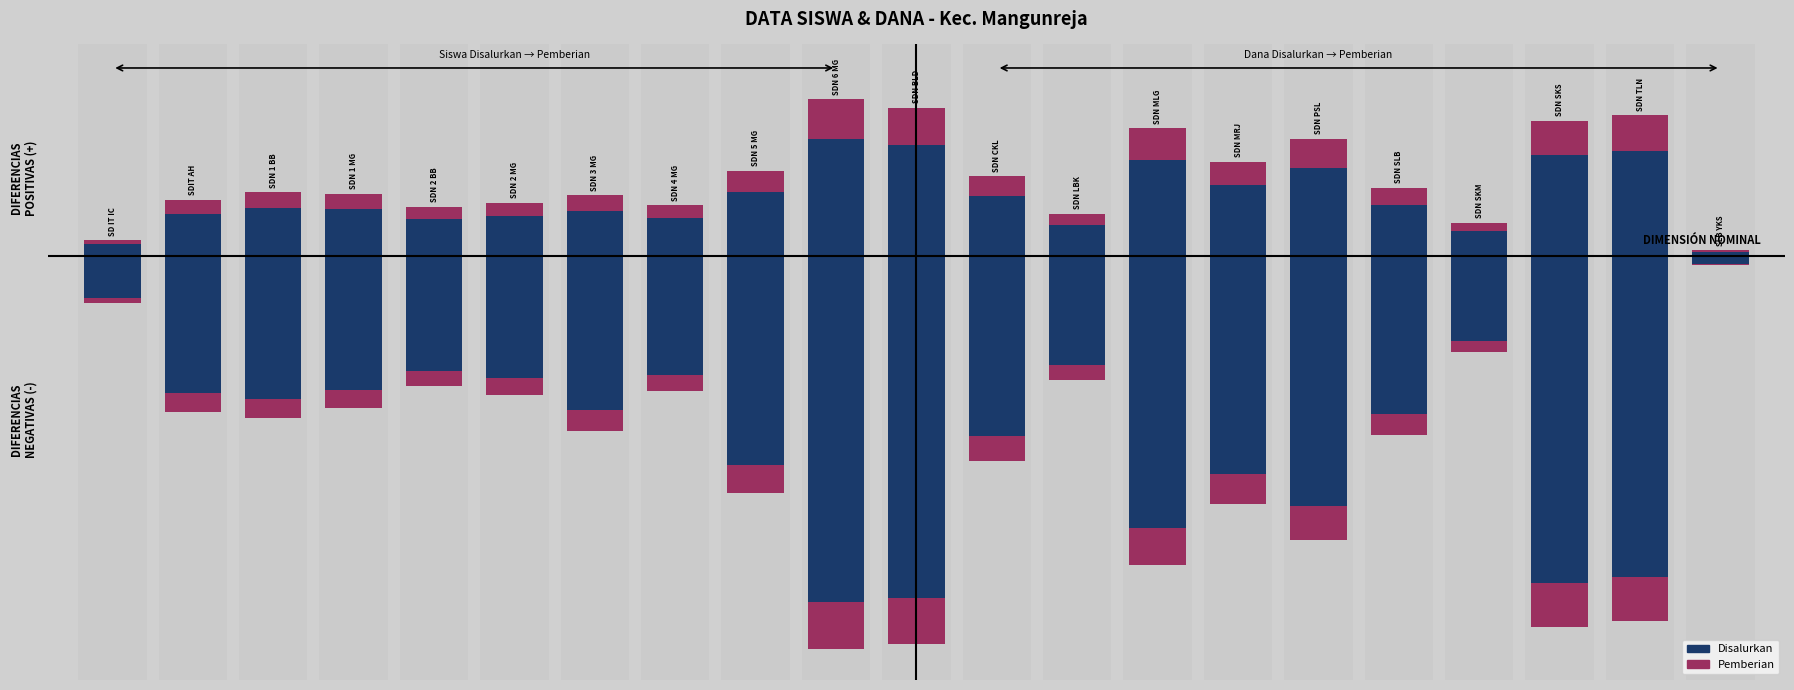

What is the greatest value displayed?

81.0